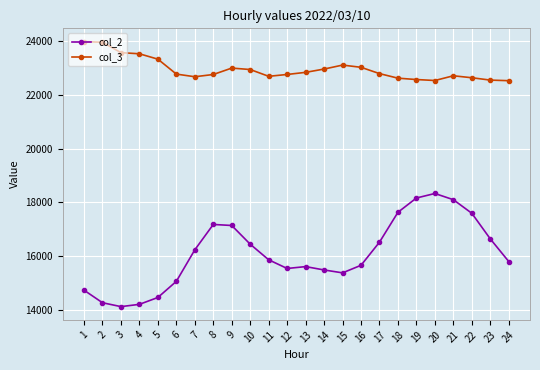

True or false: col_3 has more than 1 points higher than both neighbors.

True